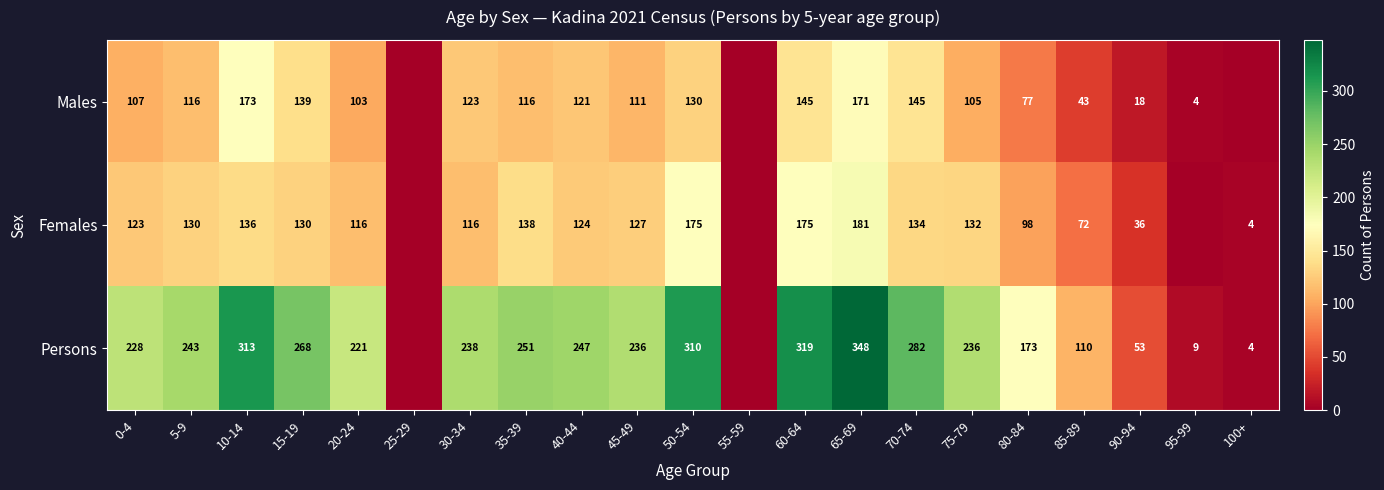

How many distinct data groups are displayed?

3